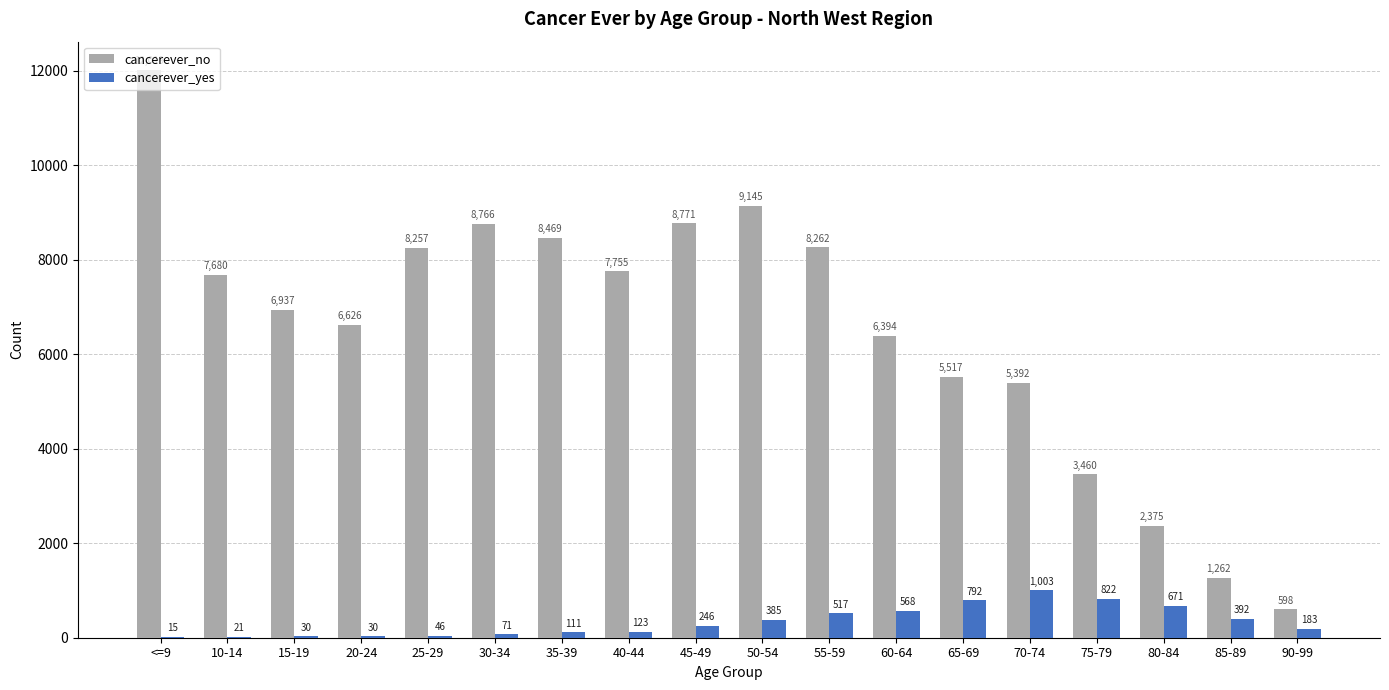

The value of cancerever_yes at 70-74 is 1003. True or false?

True